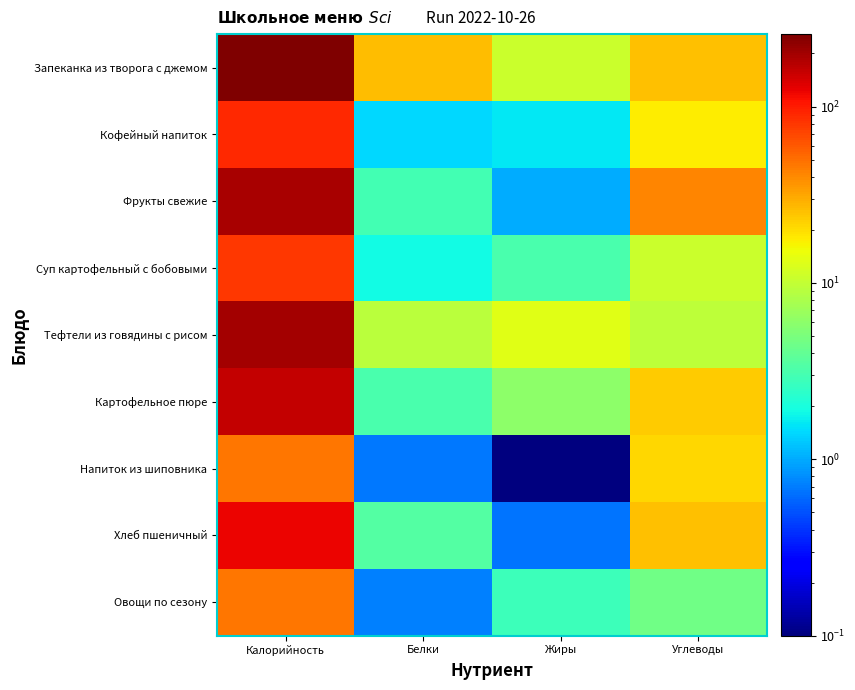

What is the greatest value displayed?

257.4